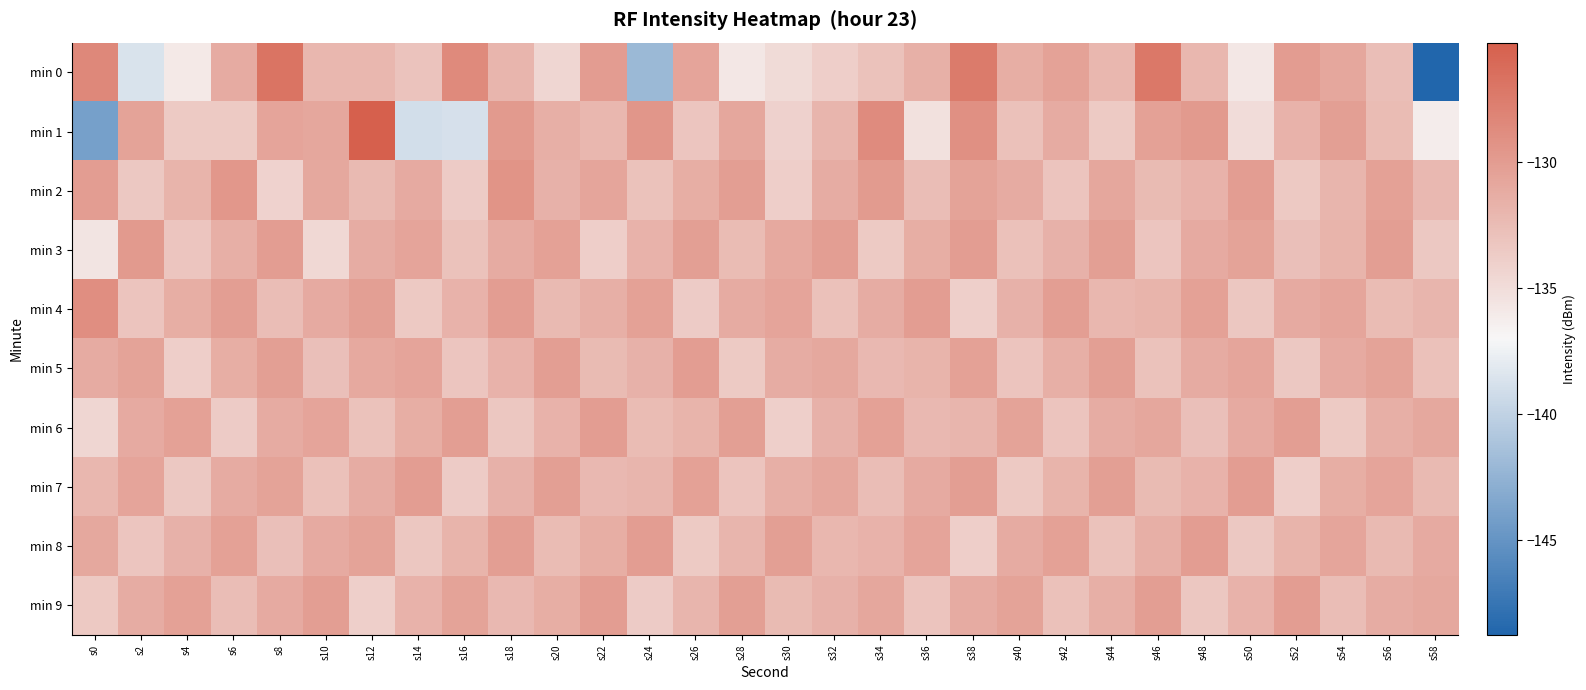

Which series has the largest total across all categories?

min 4